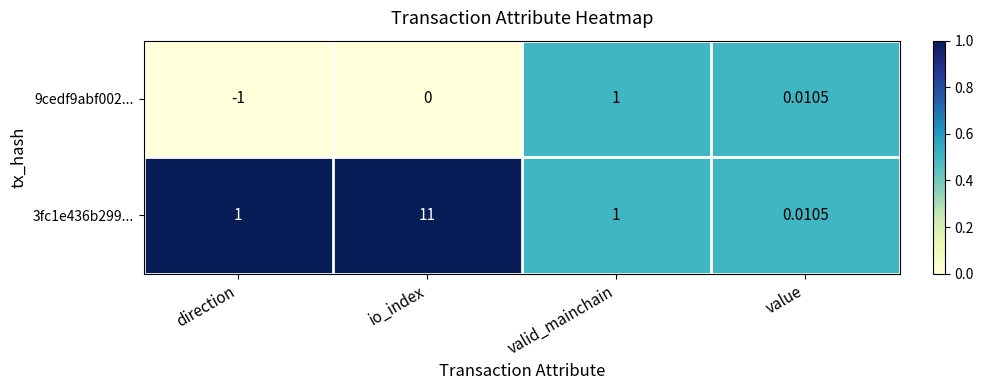

Which series has the largest range (max minus min)?

3fc1e436b299...